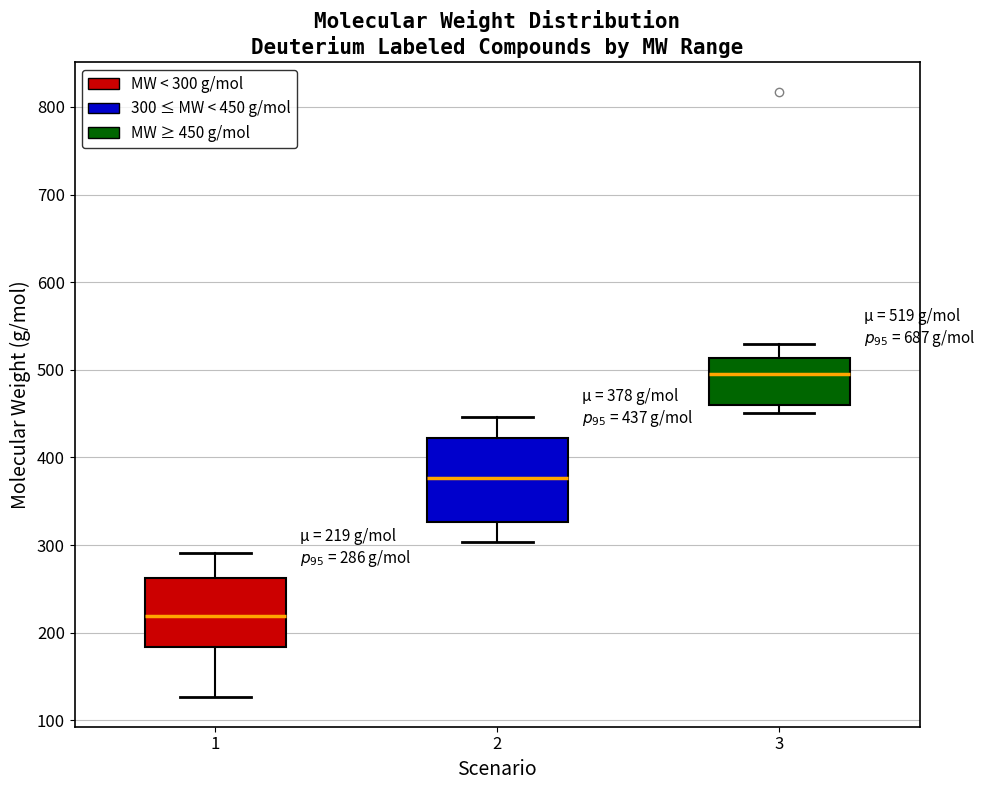

Comparing the boxes themselves (not the whiskers), which one is the tallest?

2